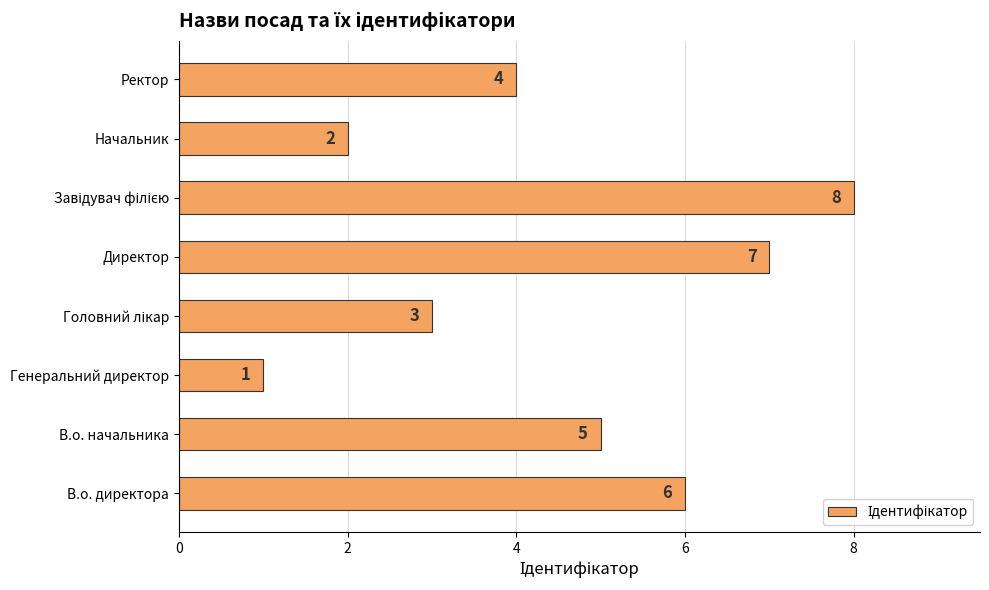

Is it true that the value at Начальник is 2?

True